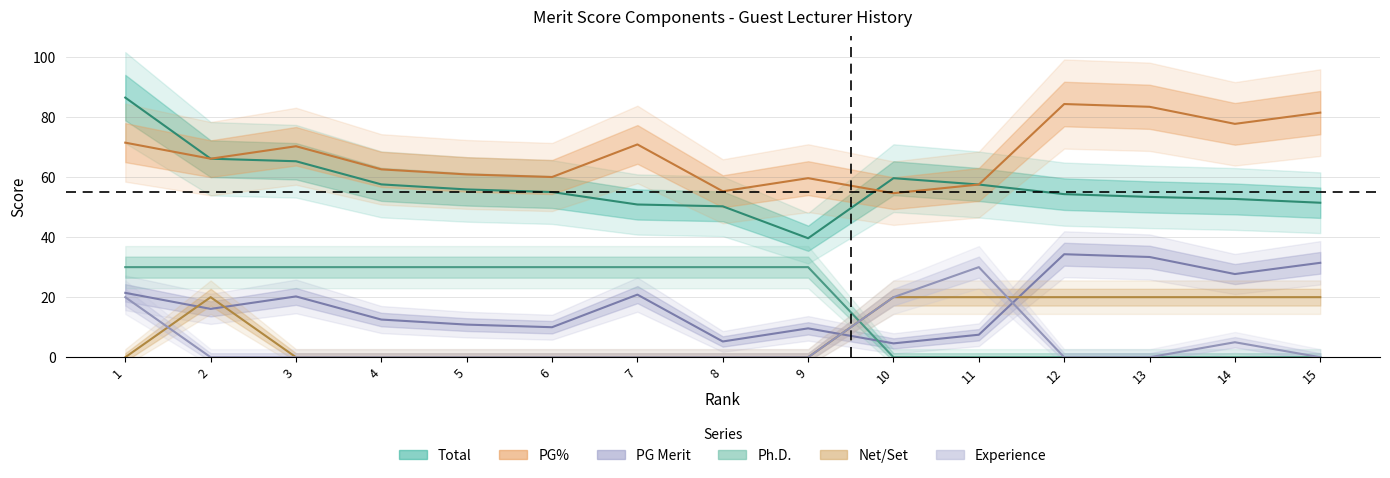

What is the difference between the maximum and second lowest values in the PG% series?

29.0